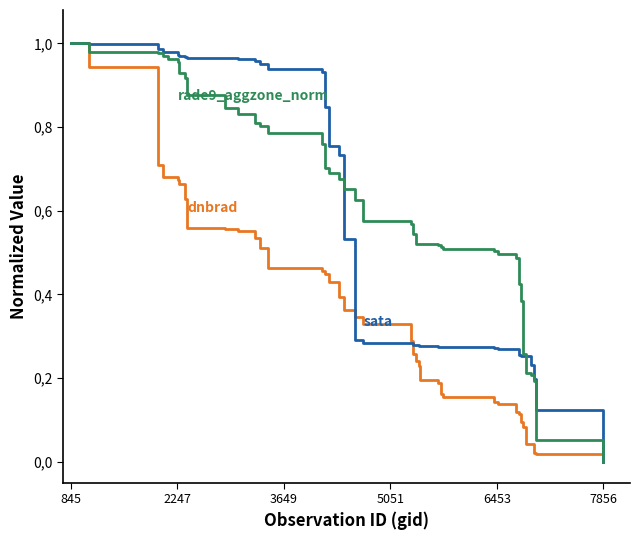

Does the chart have visible grid lines?

No